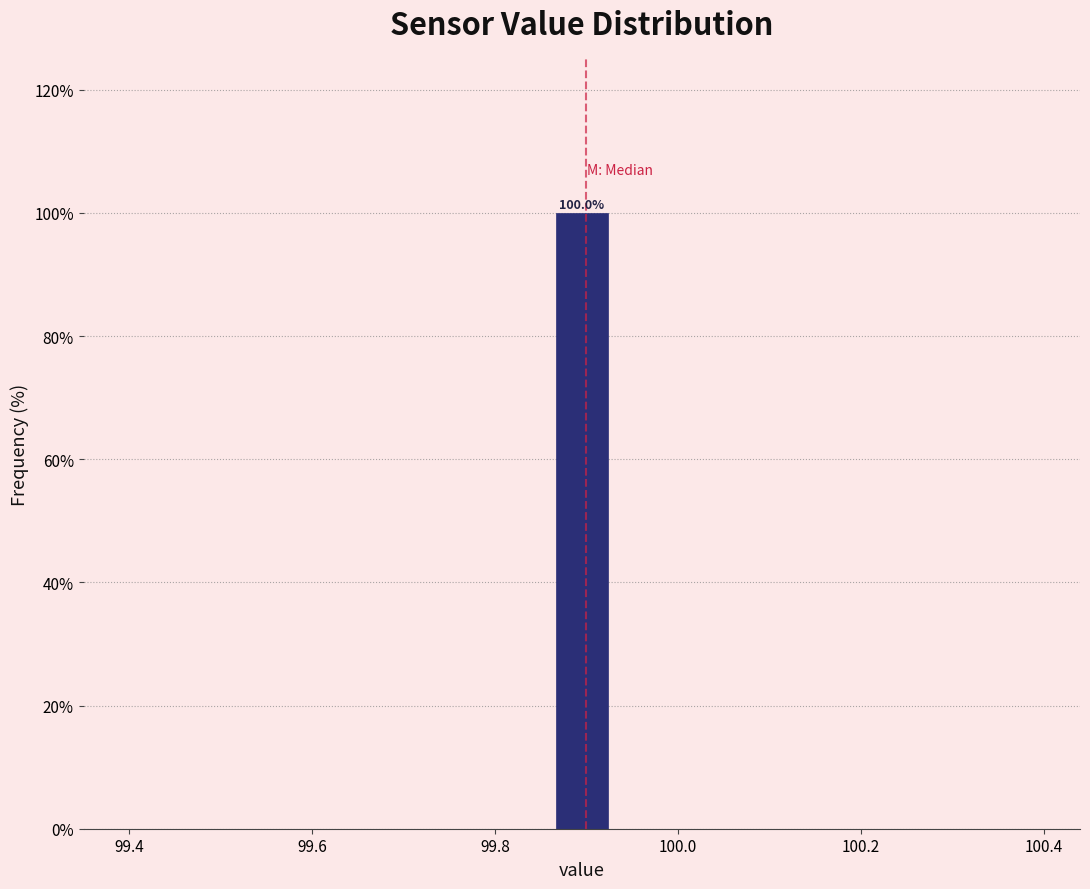

Read against the x-axis, roughly where is the centre of the tallest bar?

99.90